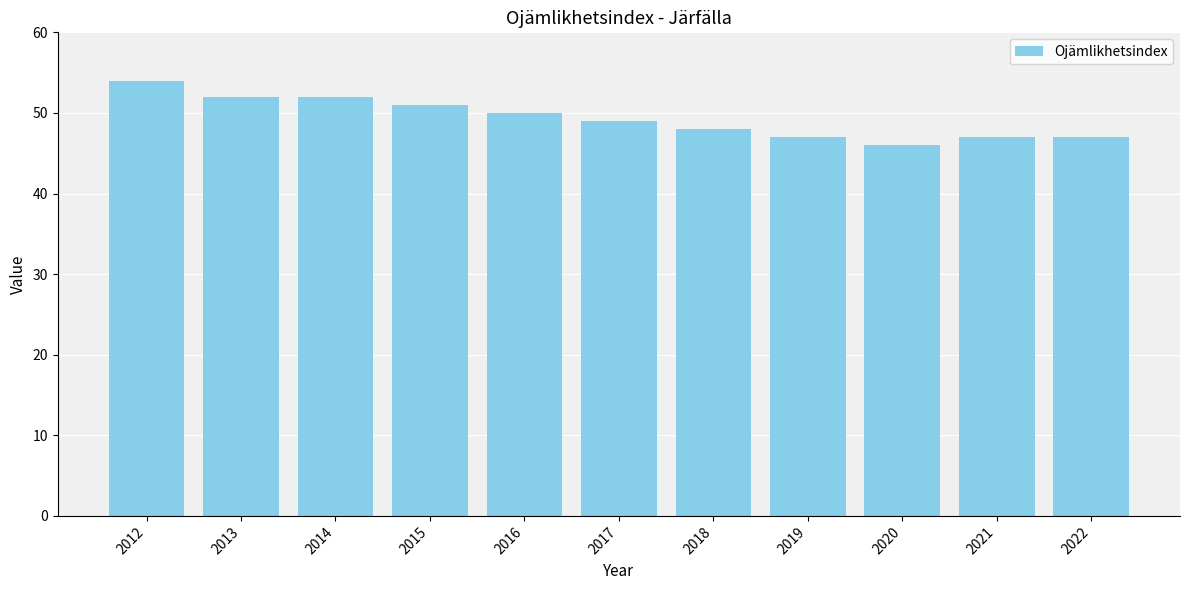

Where does the data first go above 49?

2012